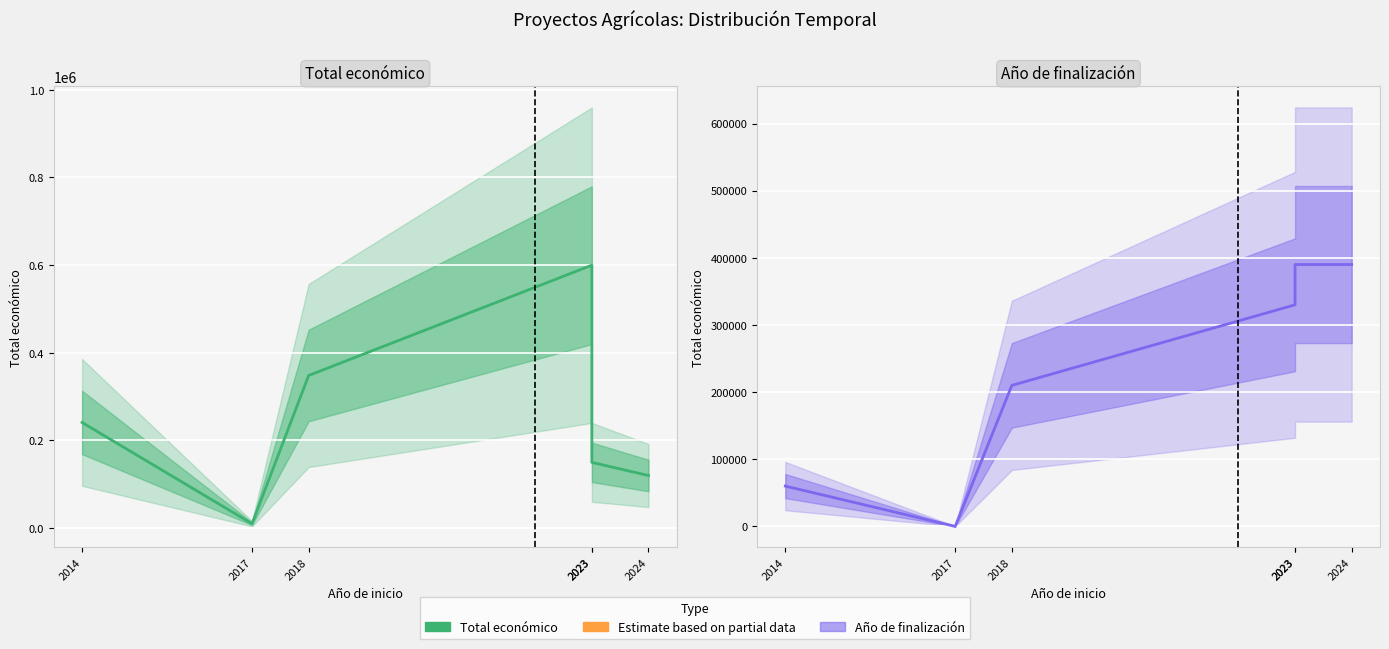

At which label does Año de finalización reach its peak?

2023